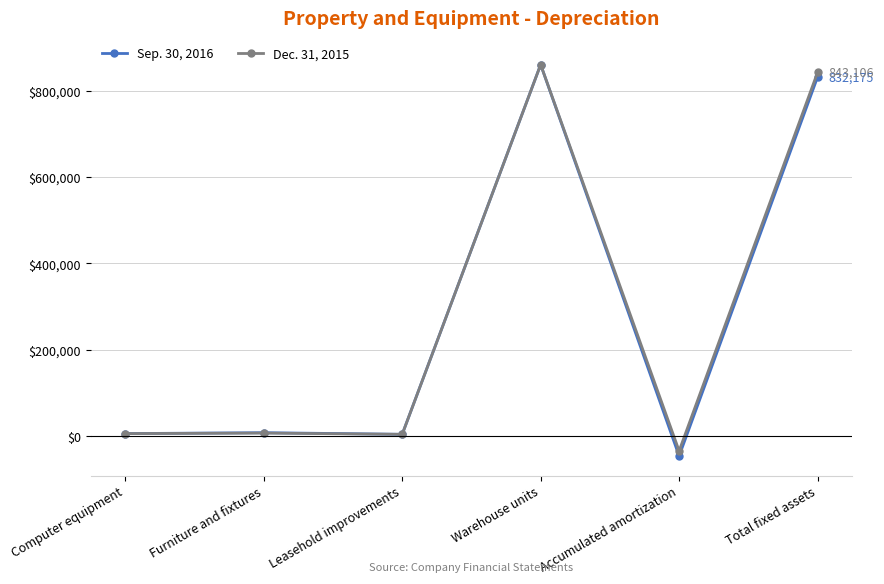

How many distinct data groups are displayed?

2